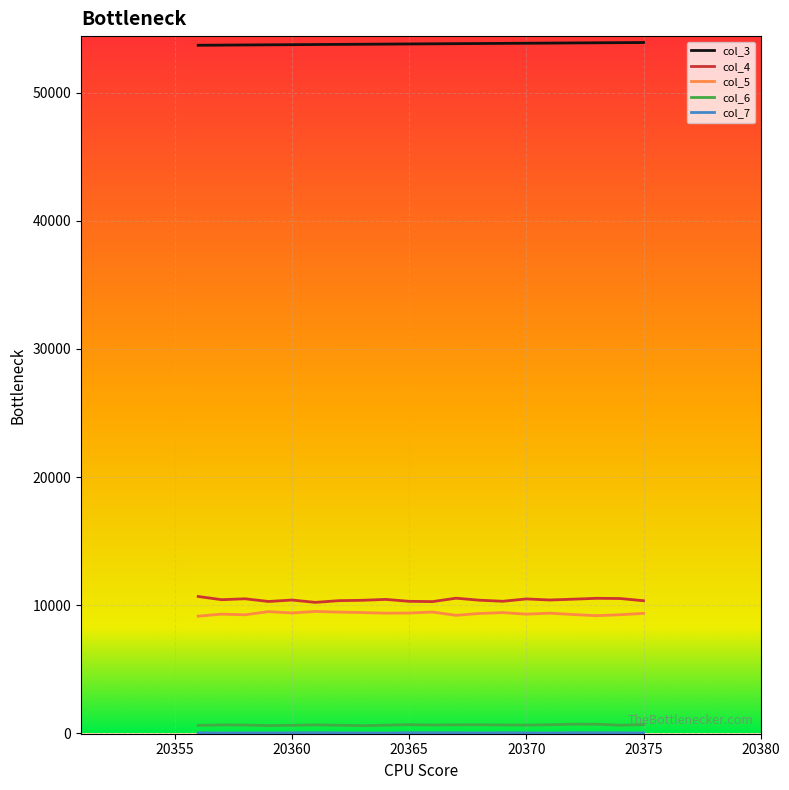

True or false: col_5 and col_4 cross at least once.

False